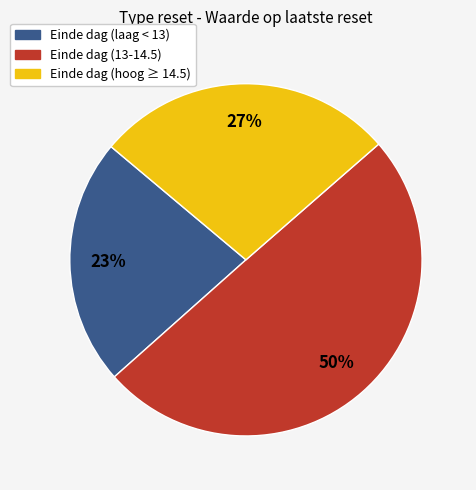

Does Einde dag (laag < 13) represent more than half of the total?

No